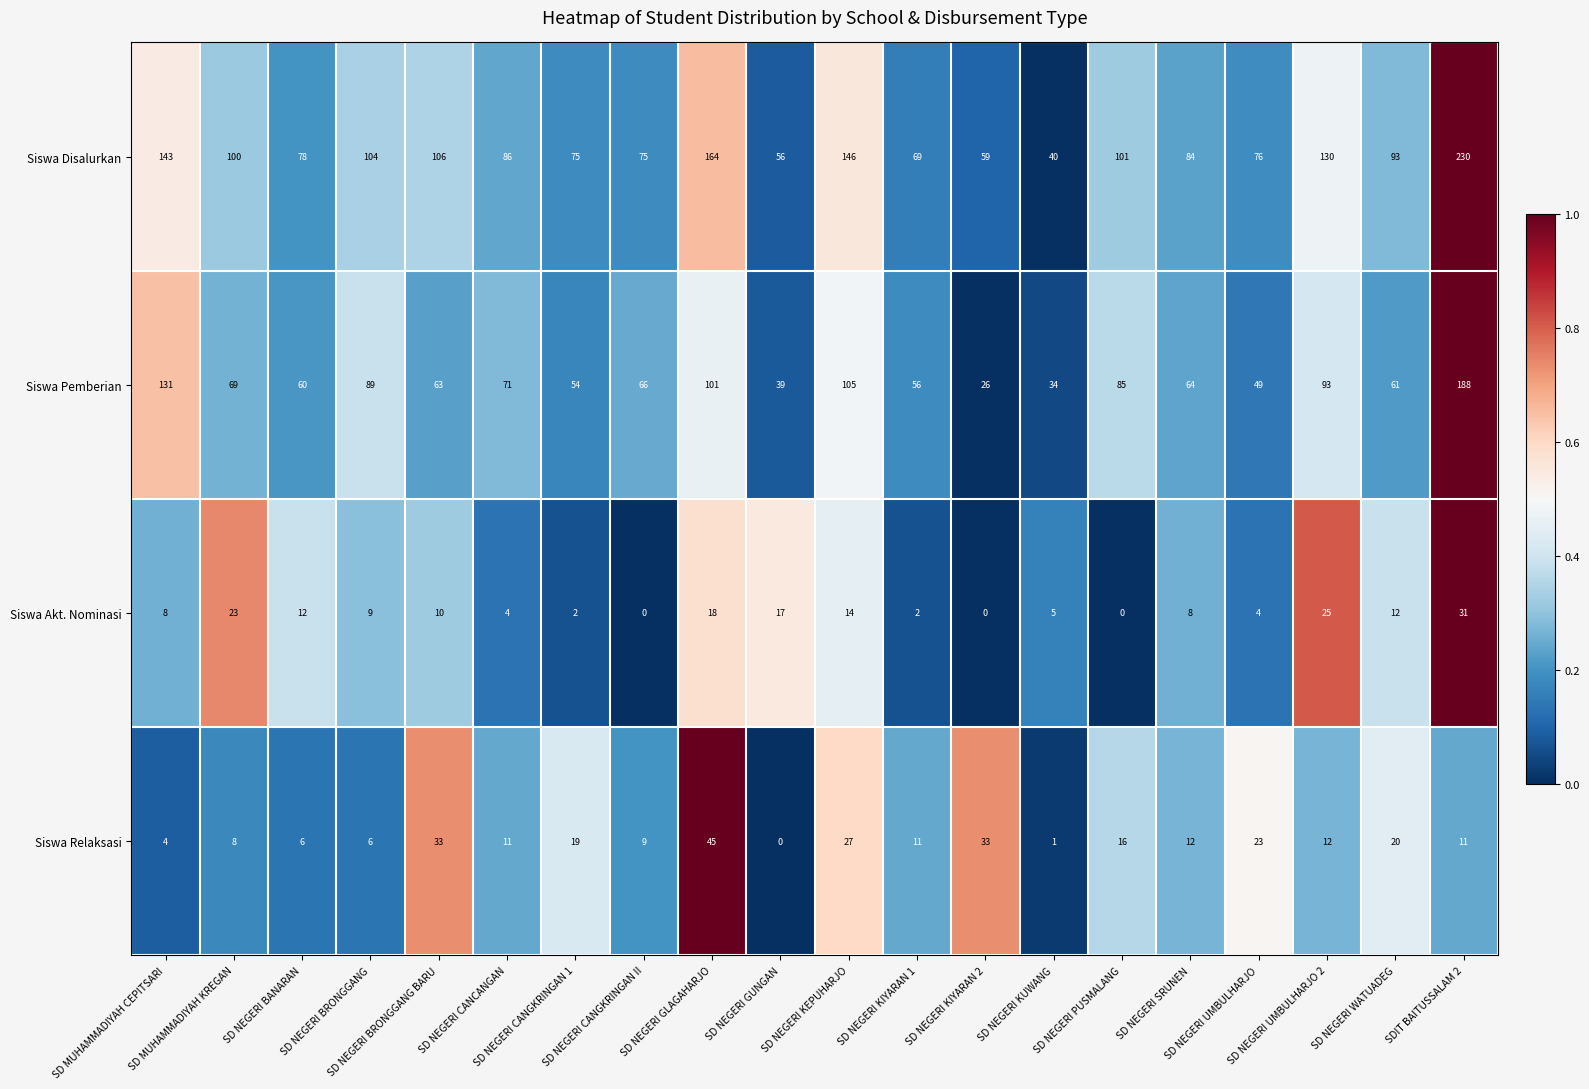

What is the greatest value displayed?

230